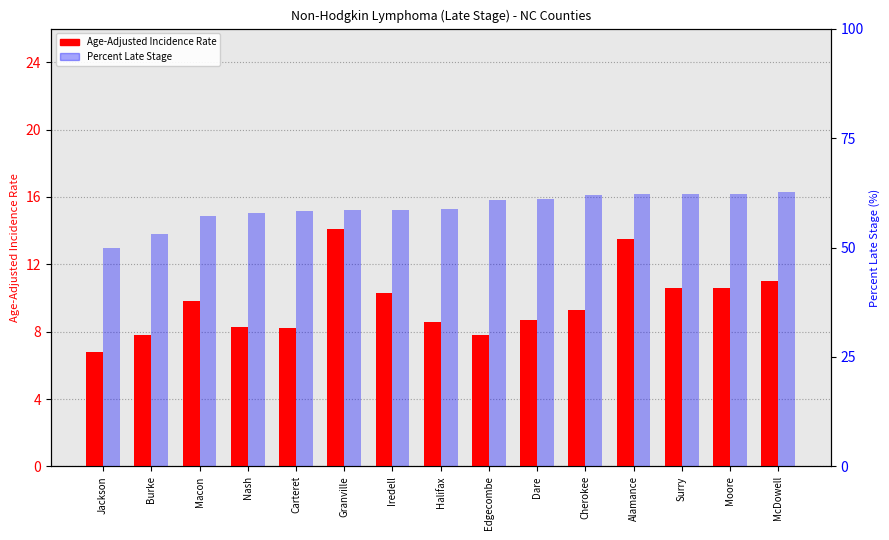

What is the difference between the Age-Adjusted Incidence Rate values at Alamance and Carteret?

5.3